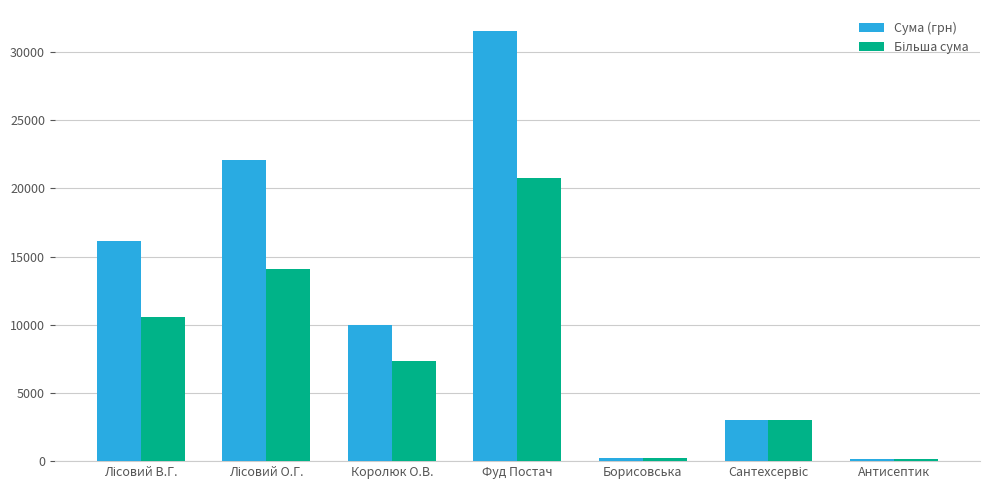

What position from the left is Борисовська?

5